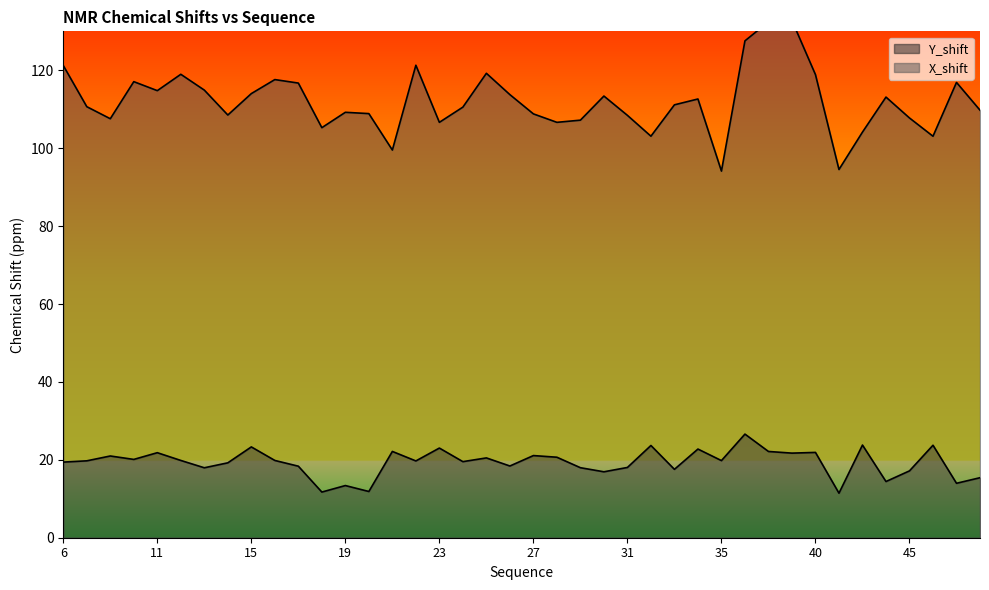

True or false: X_shift has more than 1 points higher than both neighbors.

True